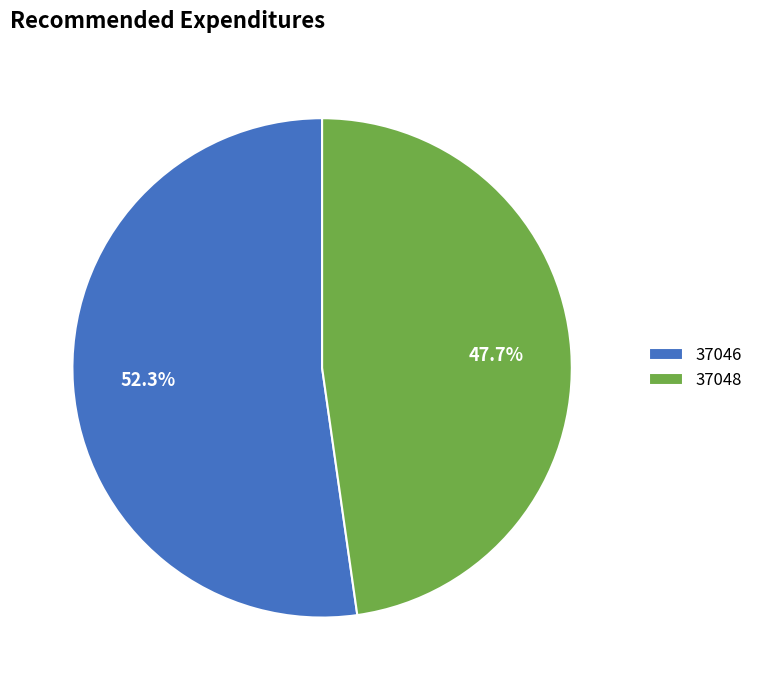

Rank the categories by value from highest to lowest.

37046, 37048